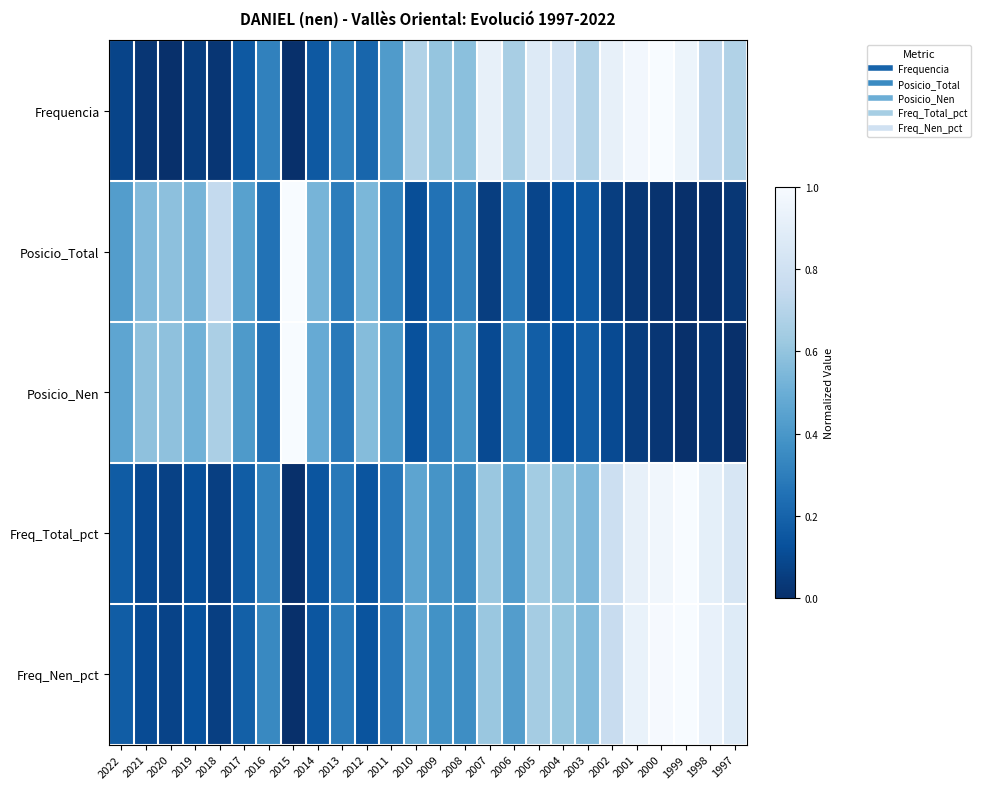

Between 2020 and 2001, which series saw the biggest shift?

Frequencia